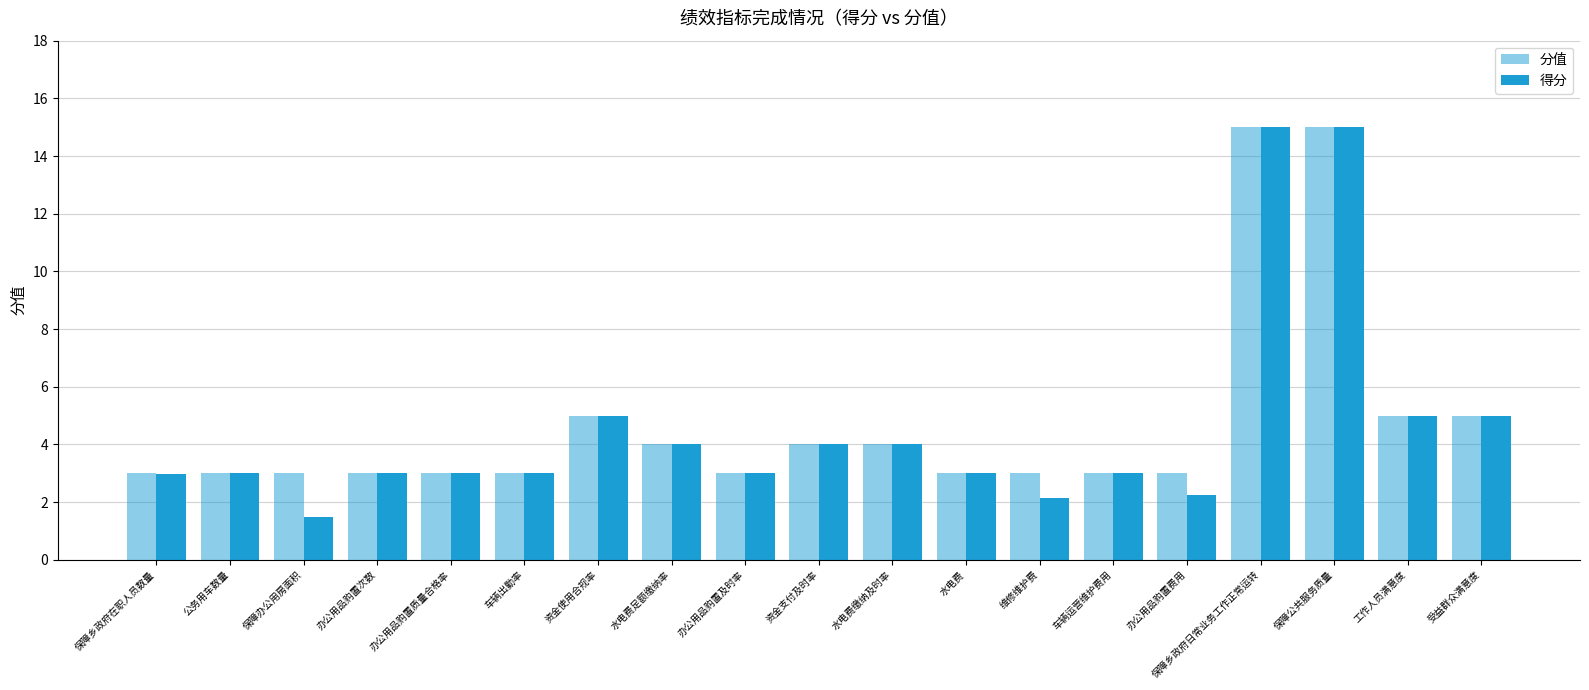

How many series are shown in this chart?

2